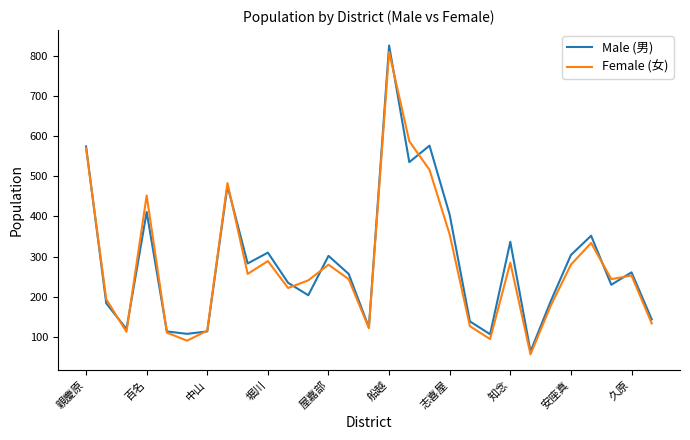

What is the difference between the maximum and minimum values in the Female (女) series?

752